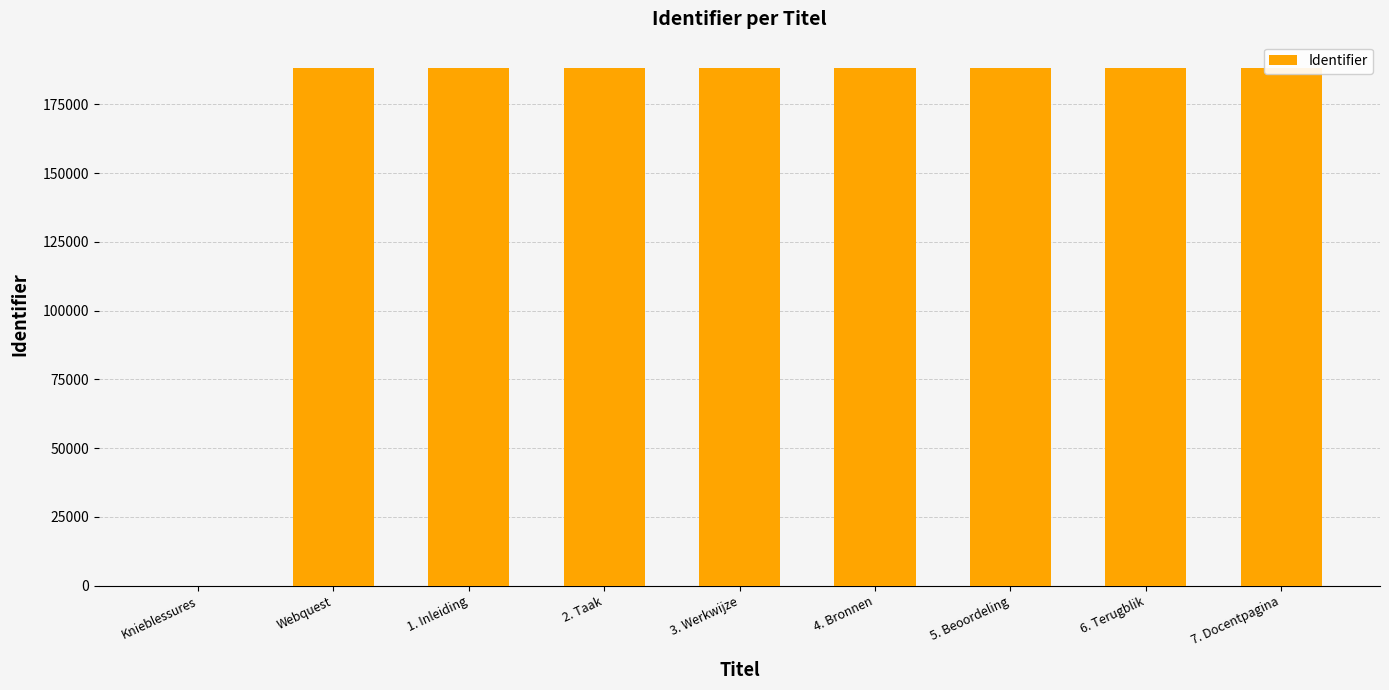

How many data points are less than 188342?

4